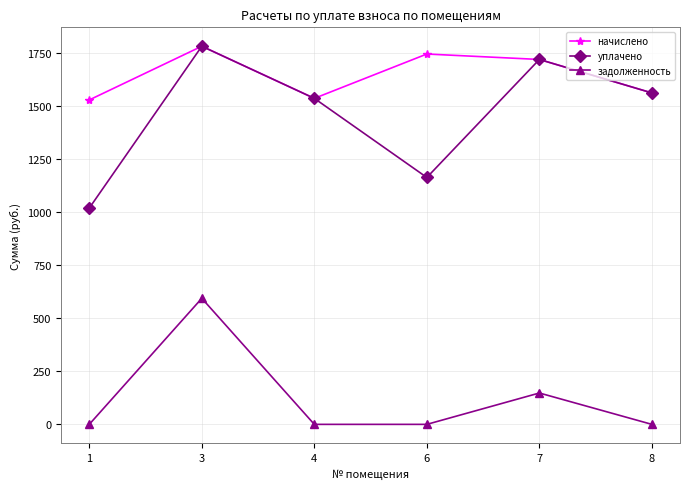

Is this an area chart (filled region under the line)?

No